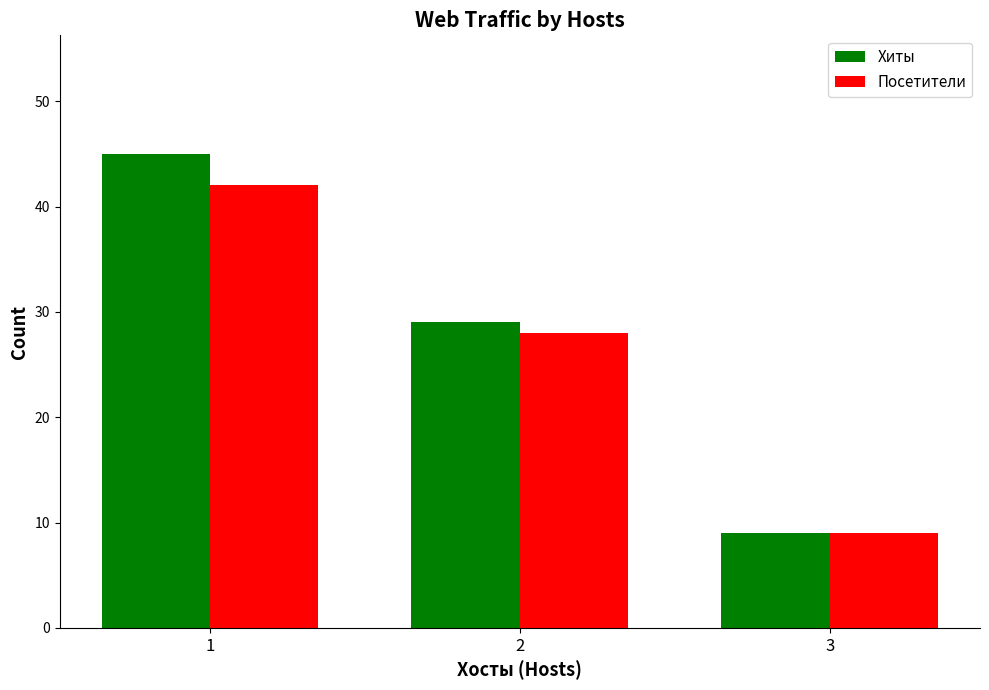

What are all the series names shown in the legend?

Хиты, Посетители